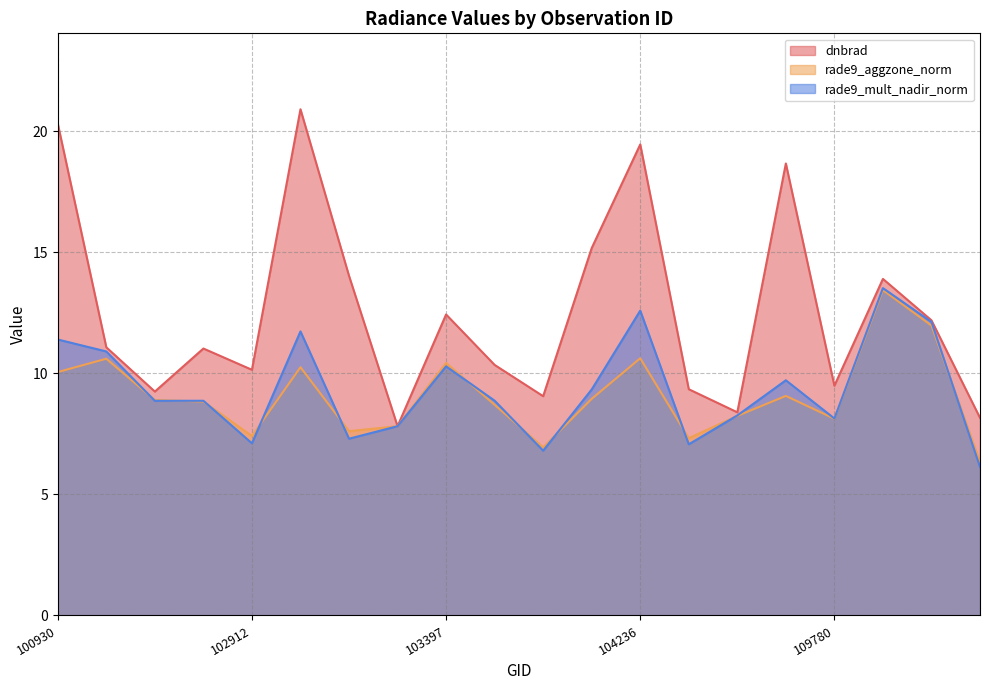

What is the value of the rade9_aggzone_norm point at the 7th from the left?

7.6